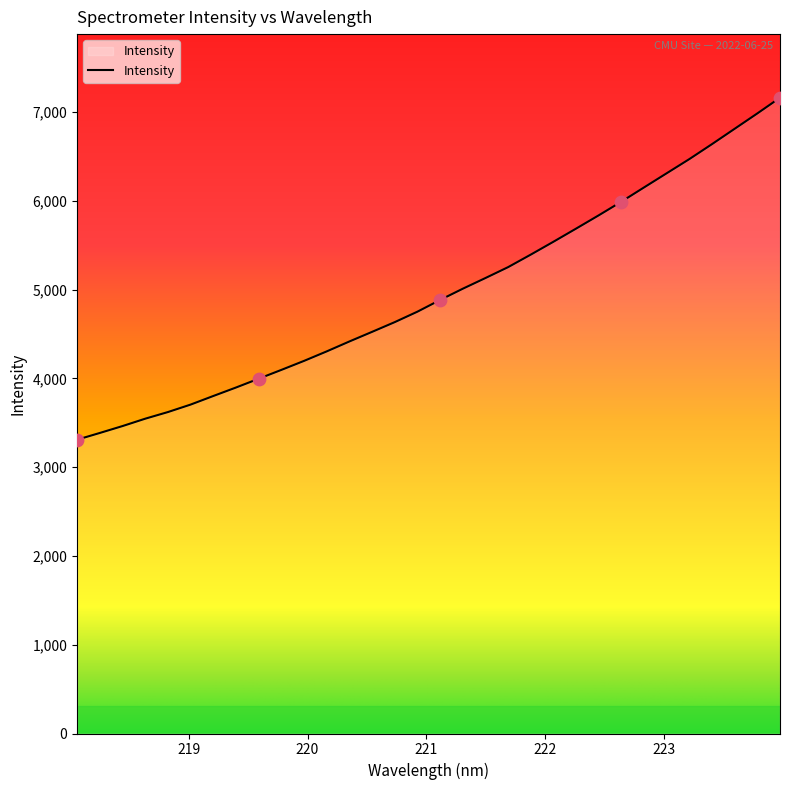

What is the maximum value shown in the chart?

7162.3